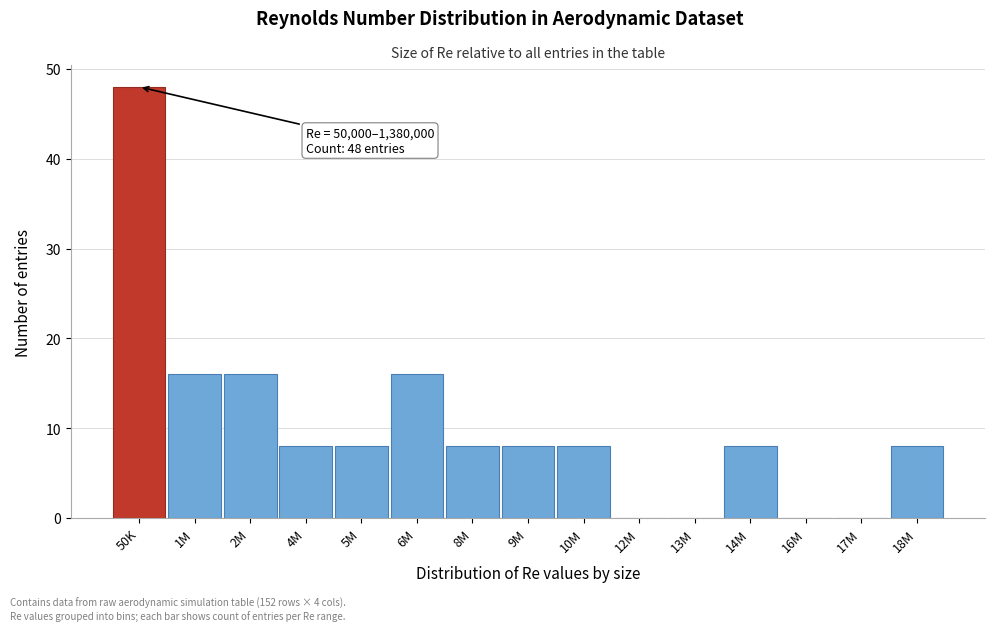

Reading left to right, list all the values displayed in this chart.

50K=48	1M=16	2M=16	4M=8	5M=8	6M=16	8M=8	9M=8	10M=8	12M=0	13M=0	14M=8	16M=0	17M=0	18M=8